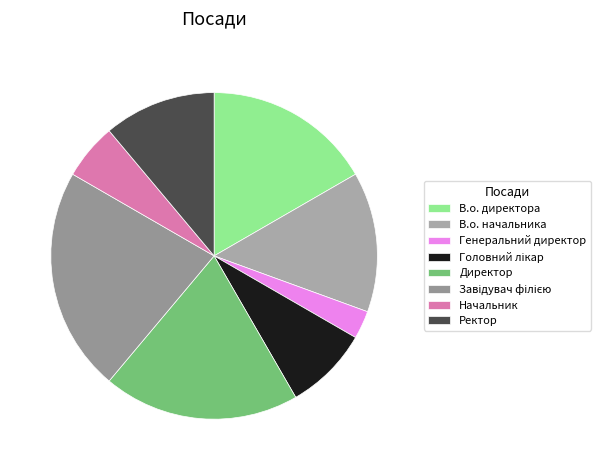

What is the ratio of the value at Головний лікар to the value at Начальник?

1.5